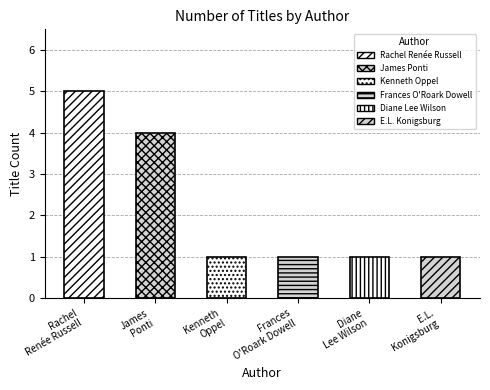

At which label is the value closest to 3?

James
Ponti